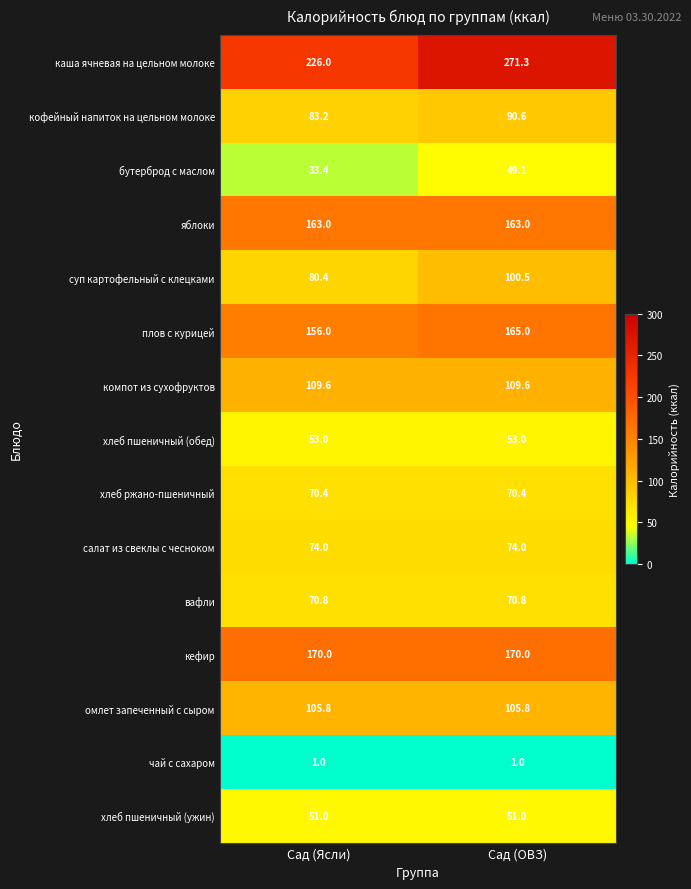

Reading left to right, list all the values displayed in this chart.

каша ячневая на цельном молоке: 226.0	271.3
кофейный напиток на цельном молоке: 83.2	90.6
бутерброд с маслом: 33.4	49.1
яблоки: 163.0	163.0
суп картофельный с клецками: 80.4	100.5
плов с курицей: 156.0	165.0
компот из сухофруктов: 109.6	109.6
хлеб пшеничный (обед): 53.0	53.0
хлеб ржано-пшеничный: 70.4	70.4
салат из свеклы с чесноком: 74.0	74.0
вафли: 70.8	70.8
кефир: 170.0	170.0
омлет запеченный с сыром: 105.8	105.8
чай с сахаром: 1.0	1.0
хлеб пшеничный (ужин): 51.0	51.0